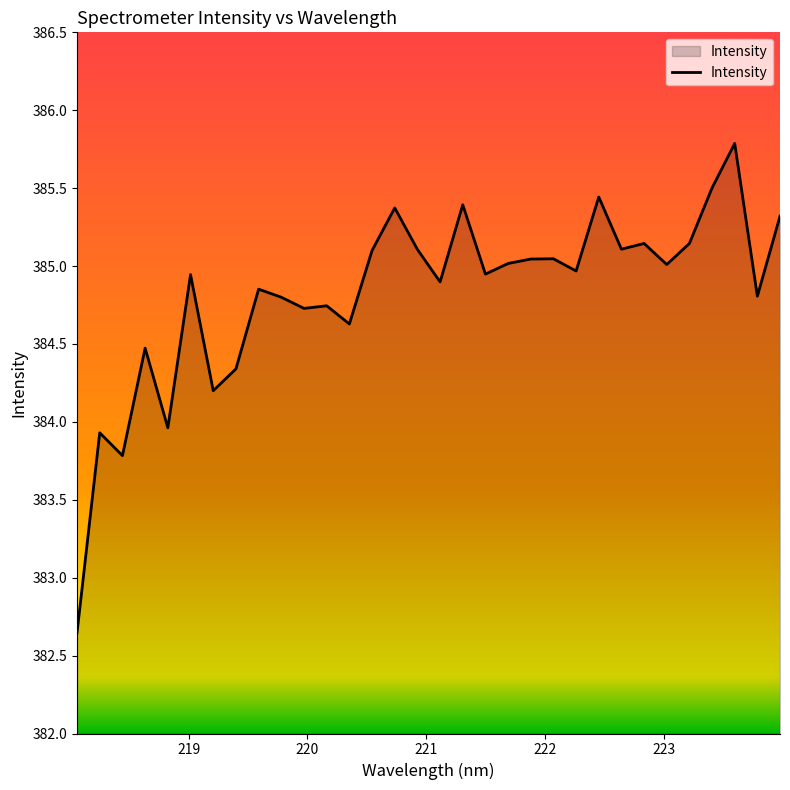

What is the maximum value shown in the chart?

385.8